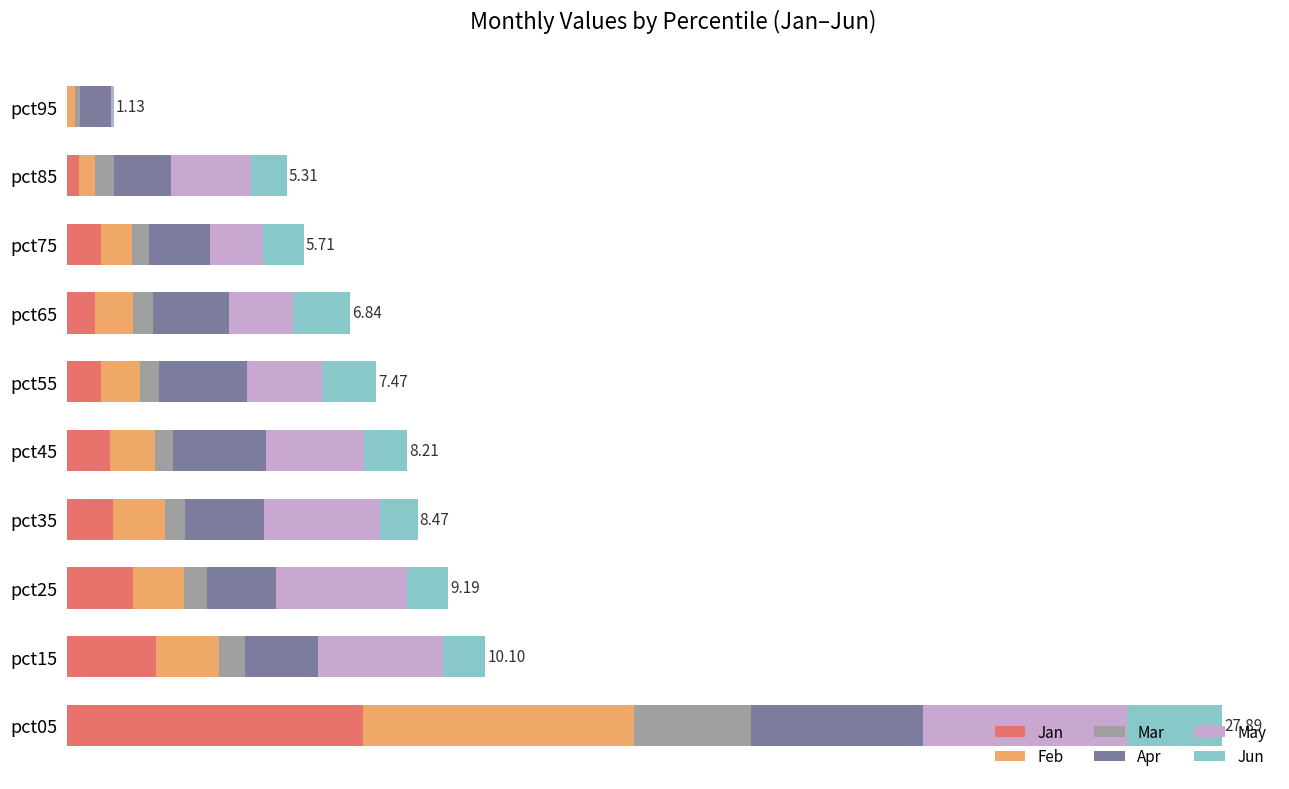

What is the value of the May bar at the 5th from the left?

2.4